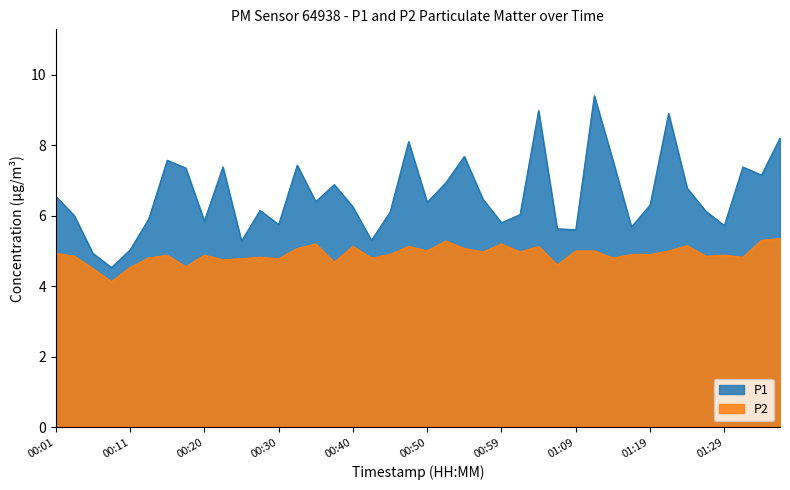

Rank the categories by P2 value from highest to lowest.

01:36, 01:34, 00:52, 00:35, 00:59, 01:24, 00:40, 00:47, 01:04, 00:33, 00:55, 00:50, 01:09, 01:12, 01:22, 00:57, 01:02, 00:01, 00:45, 01:17, 01:19, 00:16, 00:20, 01:29, 00:03, 01:26, 00:28, 01:31, 00:13, 00:42, 01:14, 00:25, 00:30, 00:23, 00:37, 01:07, 00:18, 00:11, 00:06, 00:08